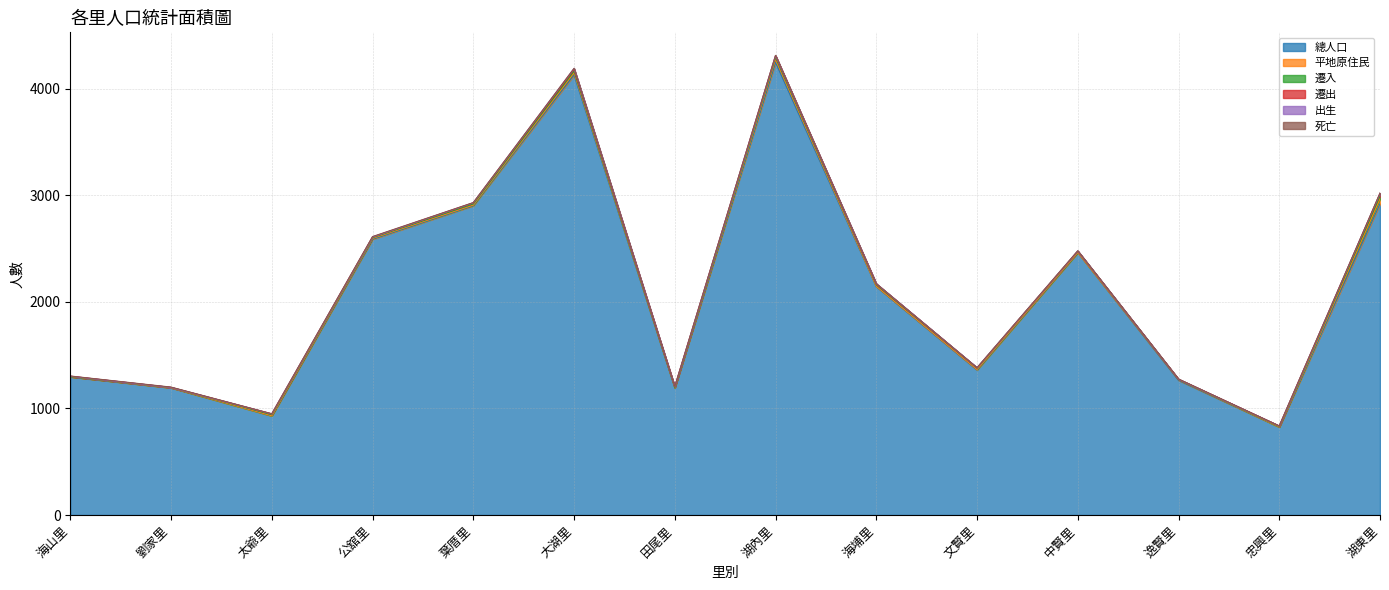

True or false: 遷出 and 總人口 cross at least once.

False